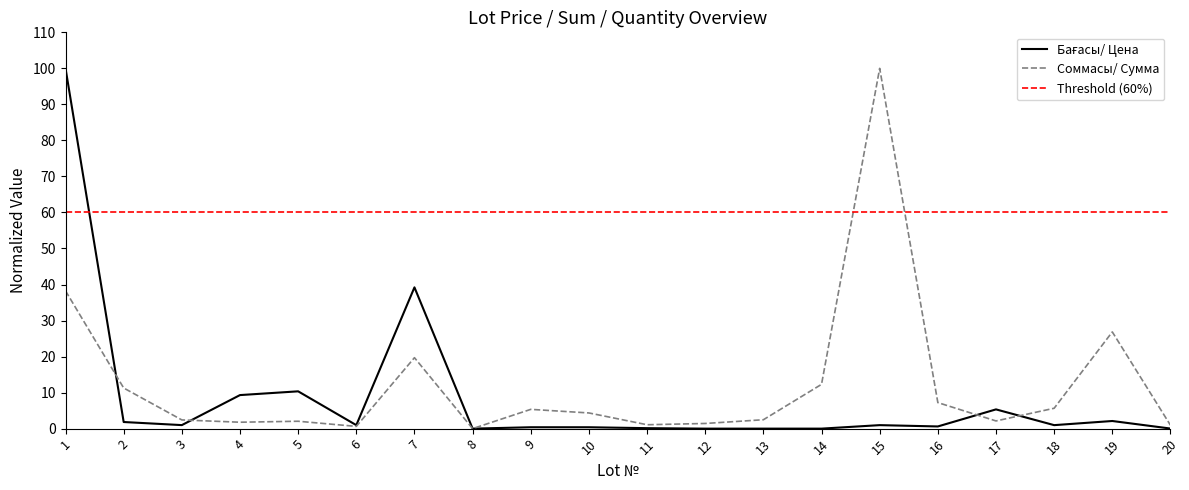

Where does the Соммасы/ Сумма series first go above 4?

1